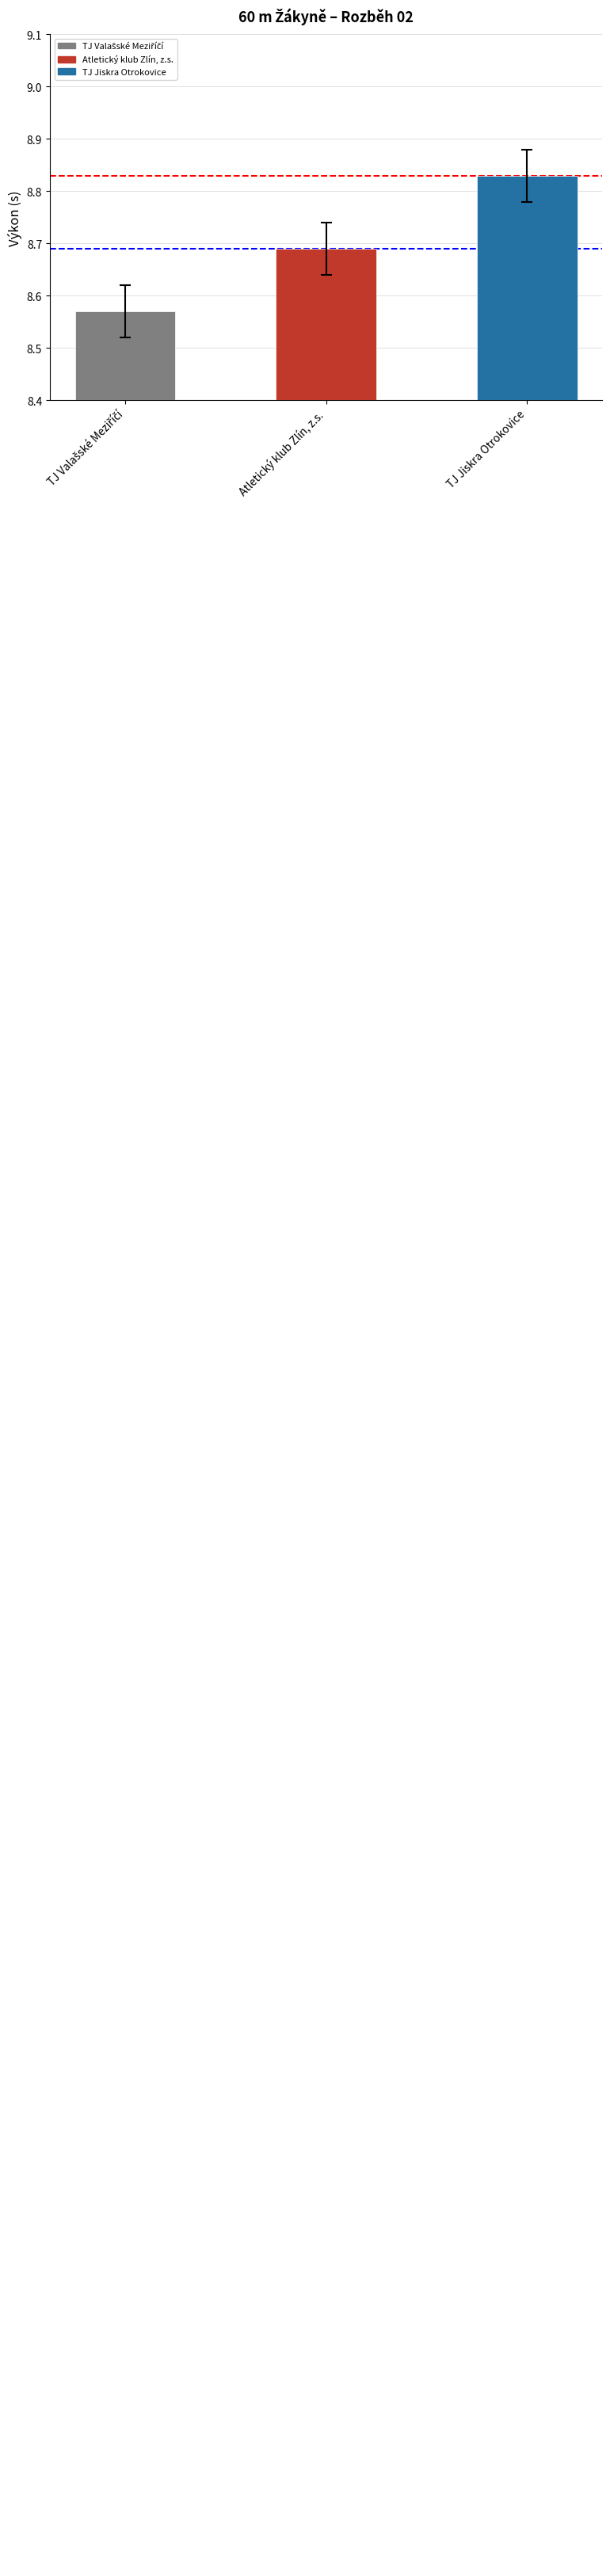

True or false: the data shows 13.6 at TJ Valašské Meziříčí.

False